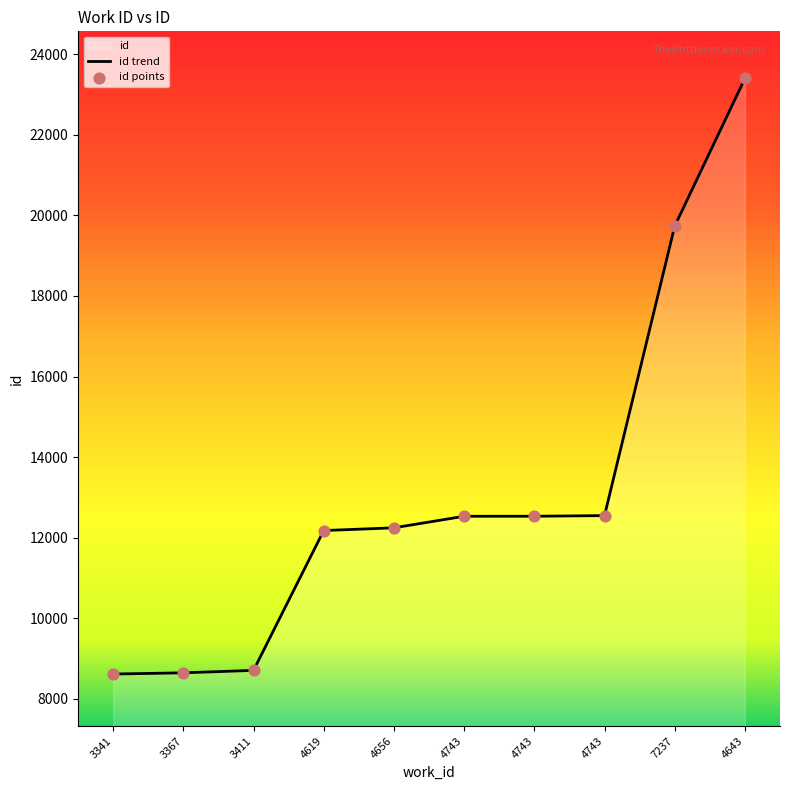

What is the change in value from 3367 to 4619?

+3533